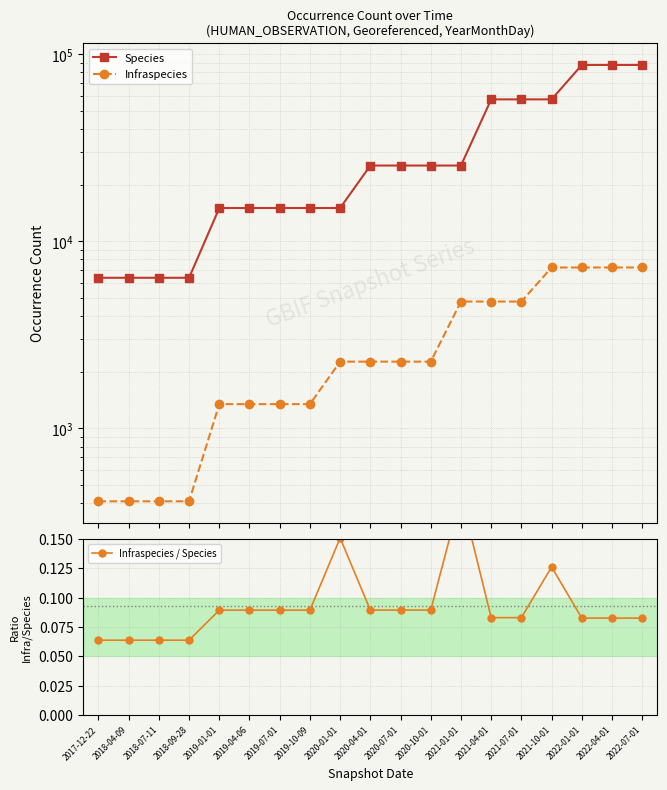

Rank the categories by Species value from highest to lowest.

2022-01-01, 2022-04-01, 2022-07-01, 2021-04-01, 2021-07-01, 2021-10-01, 2020-04-01, 2020-07-01, 2020-10-01, 2021-01-01, 2019-01-01, 2019-04-06, 2019-07-01, 2019-10-09, 2020-01-01, 2017-12-22, 2018-04-09, 2018-07-11, 2018-09-28